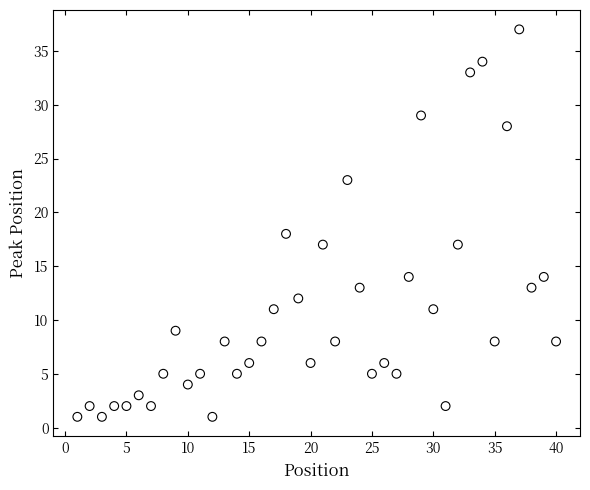

What is the range of X values (max minus min)?

39